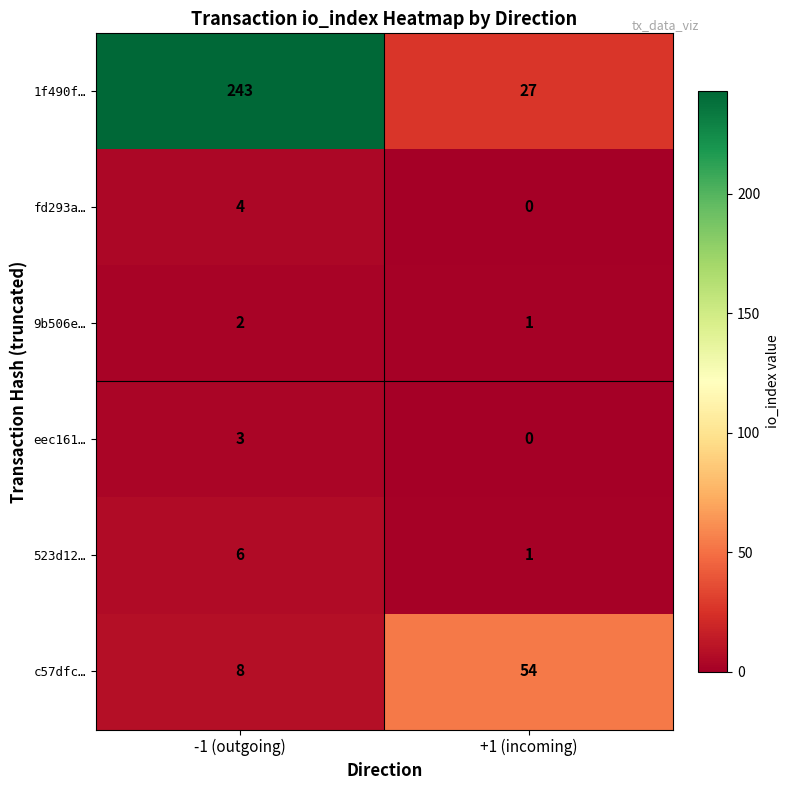

At which label is c57dfc… closest to 31?

-1 (outgoing)